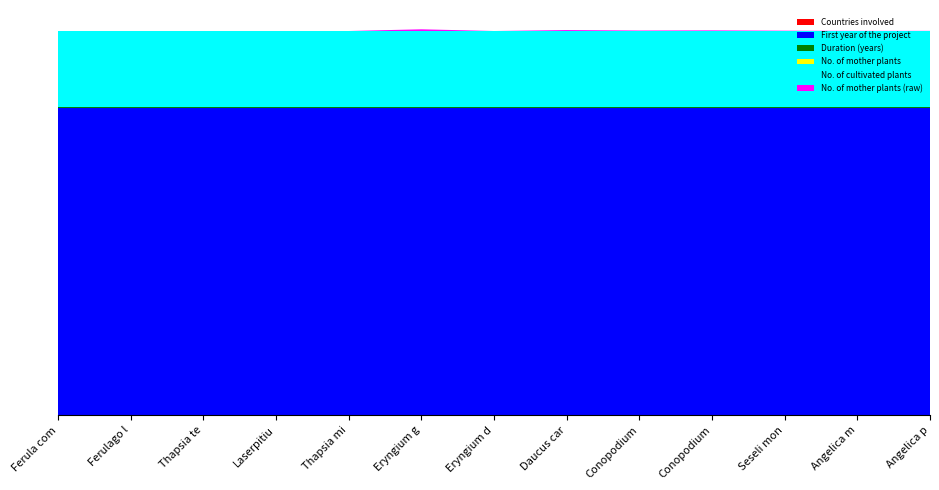

Reading left to right, list all the values displayed in this chart.

Countries involved: Ferula communis=2	Ferulago lutea=2	Thapsia tenuifolia=2	Laserpitium eliasii=2	Thapsia minor=2	Eryngium galioides=2	Eryngium duriaei=2	Daucus carota=2	Conopodium subcarneum=2	Conopodium majus=2	Seseli montanum=2	Angelica major=2	Angelica pachycarpa=2
First year of the project: Ferula communis=2007	Ferulago lutea=2007	Thapsia tenuifolia=2007	Laserpitium eliasii=2007	Thapsia minor=2007	Eryngium galioides=2007	Eryngium duriaei=2007	Daucus carota=2007	Conopodium subcarneum=2007	Conopodium majus=2007	Seseli montanum=2007	Angelica major=2007	Angelica pachycarpa=2007
Duration (years): Ferula communis=5	Ferulago lutea=5	Thapsia tenuifolia=5	Laserpitium eliasii=5	Thapsia minor=5	Eryngium galioides=5	Eryngium duriaei=5	Daucus carota=5	Conopodium subcarneum=5	Conopodium majus=5	Seseli montanum=5	Angelica major=5	Angelica pachycarpa=5
No. of mother plants: Ferula communis=0	Ferulago lutea=0	Thapsia tenuifolia=0	Laserpitium eliasii=0	Thapsia minor=0	Eryngium galioides=0	Eryngium duriaei=0	Daucus carota=0	Conopodium subcarneum=0	Conopodium majus=0	Seseli montanum=0	Angelica major=0	Angelica pachycarpa=0
No. of cultivated plants: Ferula communis=500	Ferulago lutea=500	Thapsia tenuifolia=500	Laserpitium eliasii=500	Thapsia minor=500	Eryngium galioides=500	Eryngium duriaei=500	Daucus carota=500	Conopodium subcarneum=500	Conopodium majus=500	Seseli montanum=500	Angelica major=500	Angelica pachycarpa=500
No. of mother plants (raw): Ferula communis=0	Ferulago lutea=0	Thapsia tenuifolia=0	Laserpitium eliasii=0	Thapsia minor=0	Eryngium galioides=11	Eryngium duriaei=0	Daucus carota=6	Conopodium subcarneum=3	Conopodium majus=4	Seseli montanum=2	Angelica major=1	Angelica pachycarpa=1